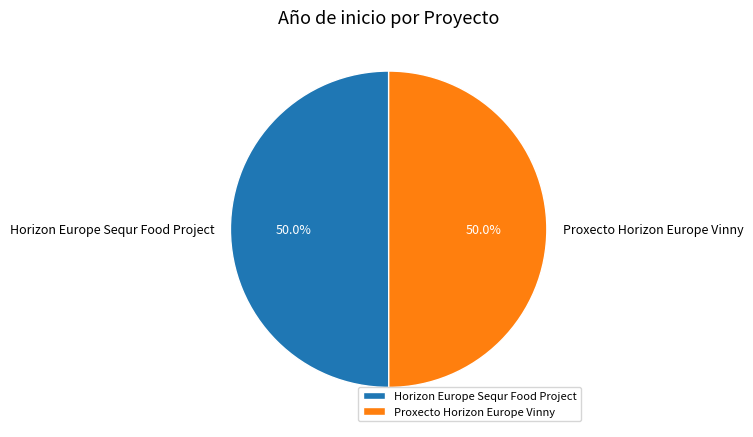

To the nearest percent, what percentage of the pie is Proxecto Horizon Europe Vinny?

50%